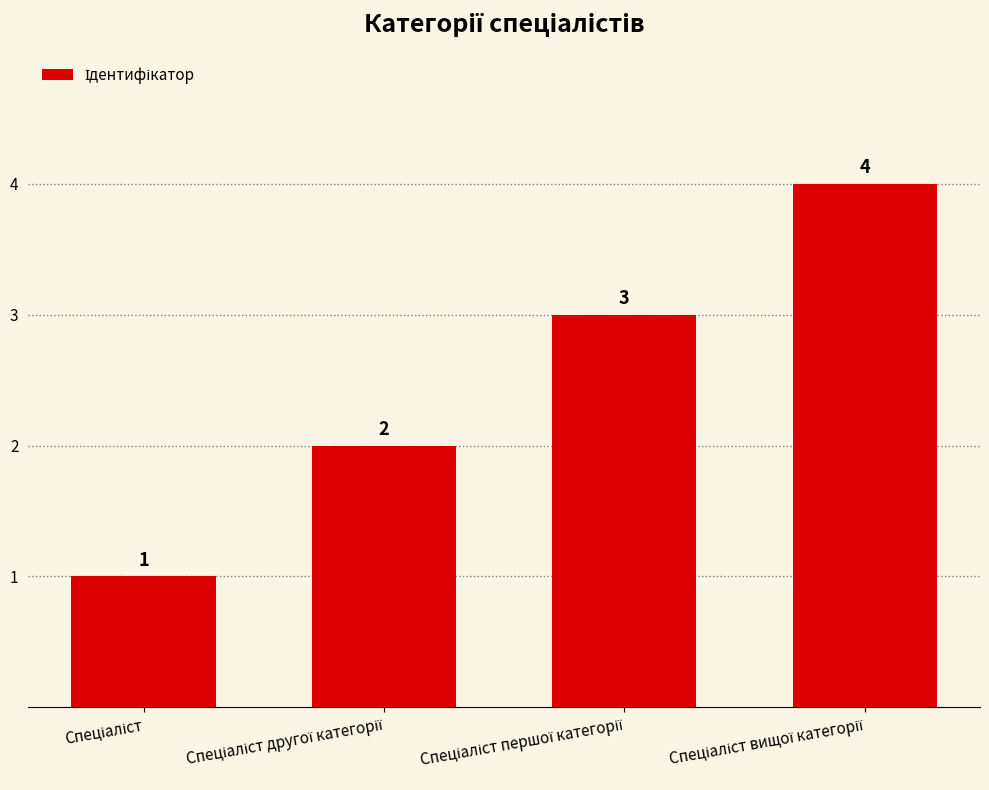

What is the greatest value displayed?

4